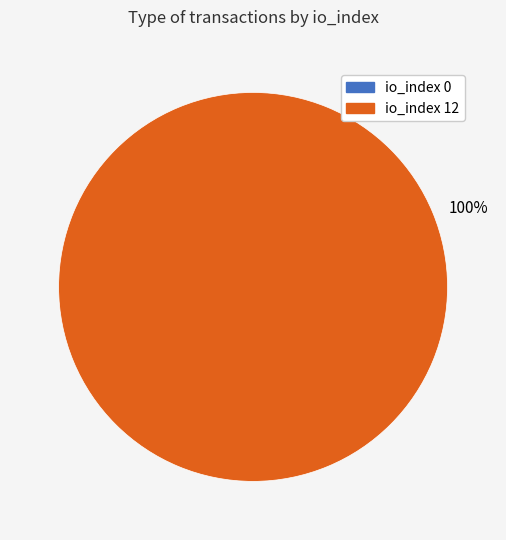

Which slice is the largest?

io_index 12